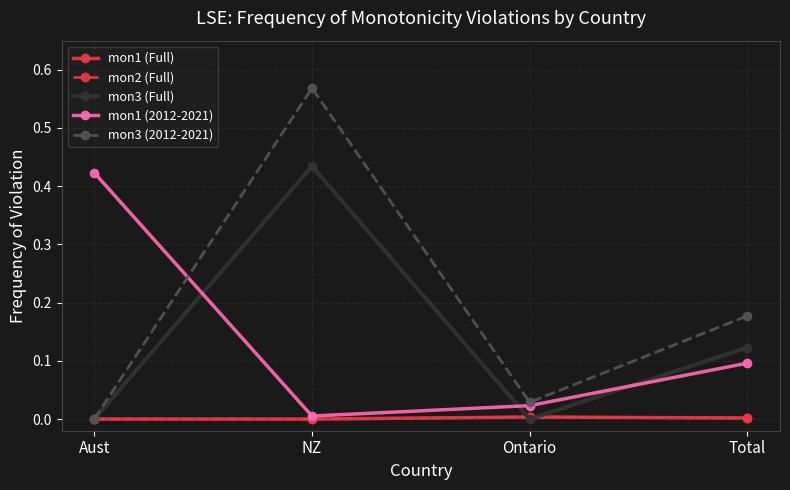

Rank the series at Ontario from highest to lowest value.

mon3 (2012-2021), mon1 (2012-2021), mon1 (Full), mon2 (Full), mon3 (Full)